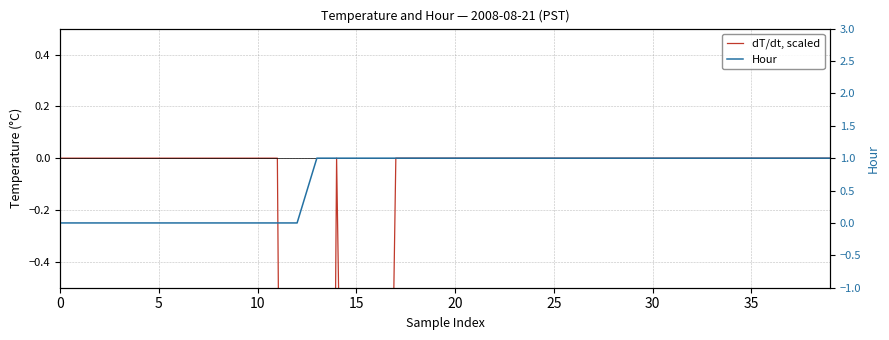

True or false: Hour and dT/dt, scaled intersect in this chart.

False